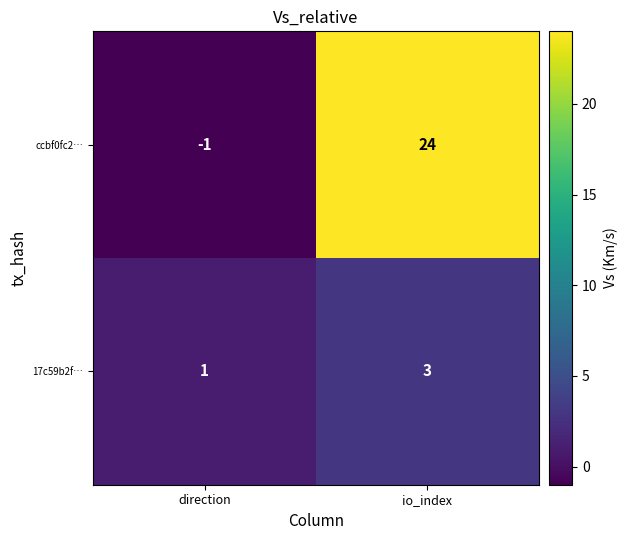

Where is 17c59b2f… nearest to the value 2?

direction